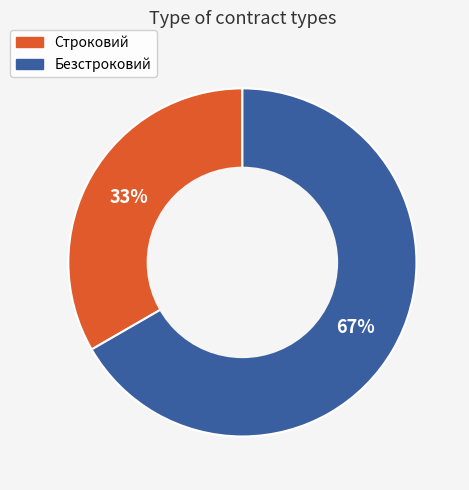

To the nearest percent, what percentage of the pie is Безстроковий?

67%